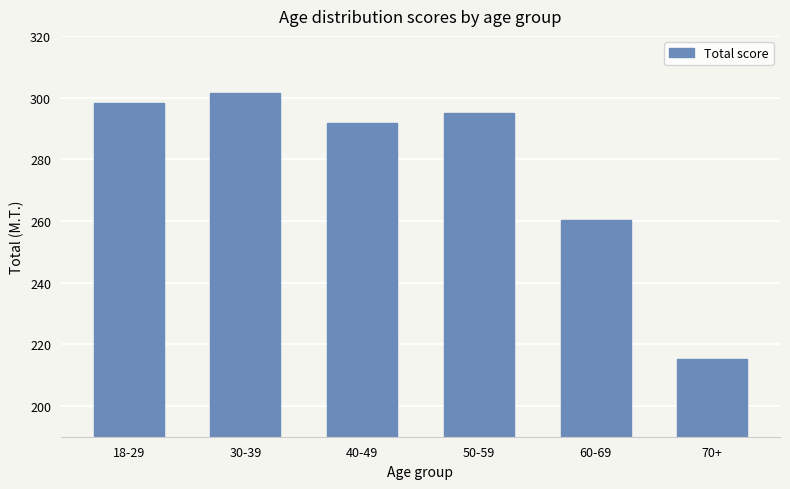

List the labels in order of value, largest first.

30-39, 18-29, 50-59, 40-49, 60-69, 70+